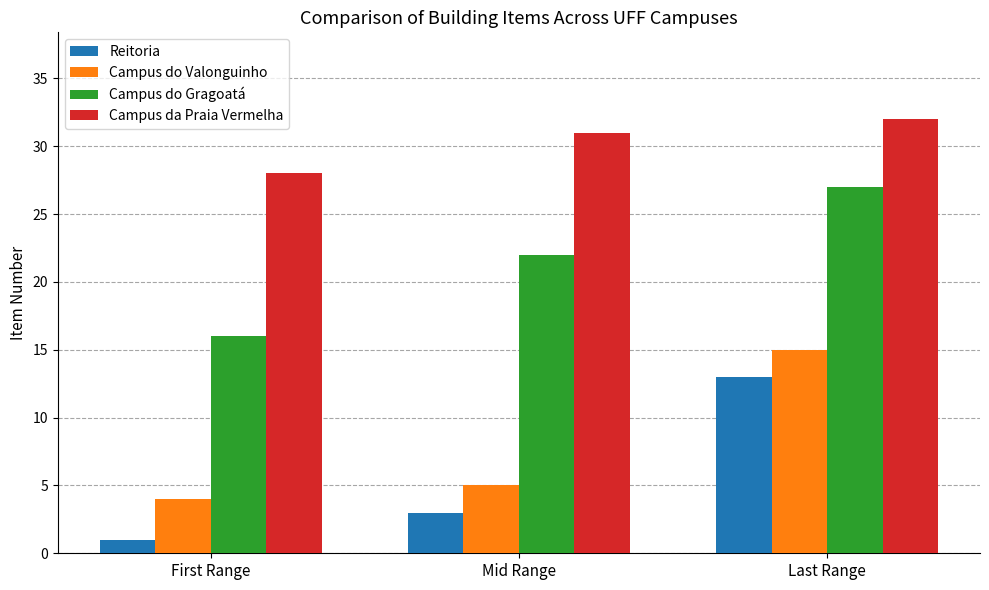

What is the approximate value of Campus do Gragoatá at Last Range, to the nearest 10?

30